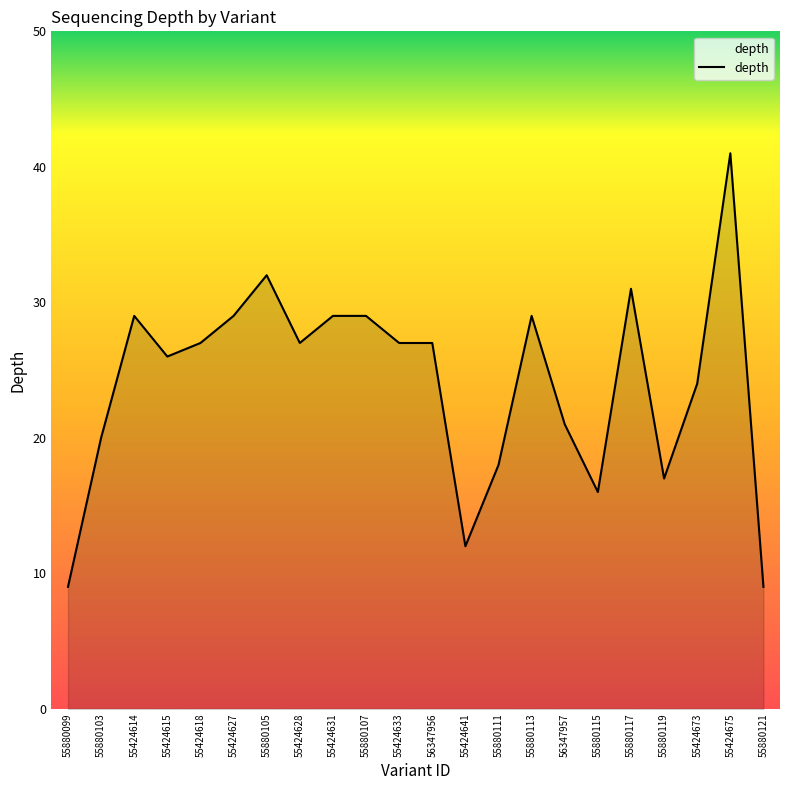

Does the chart display data point markers on the line(s)?

No